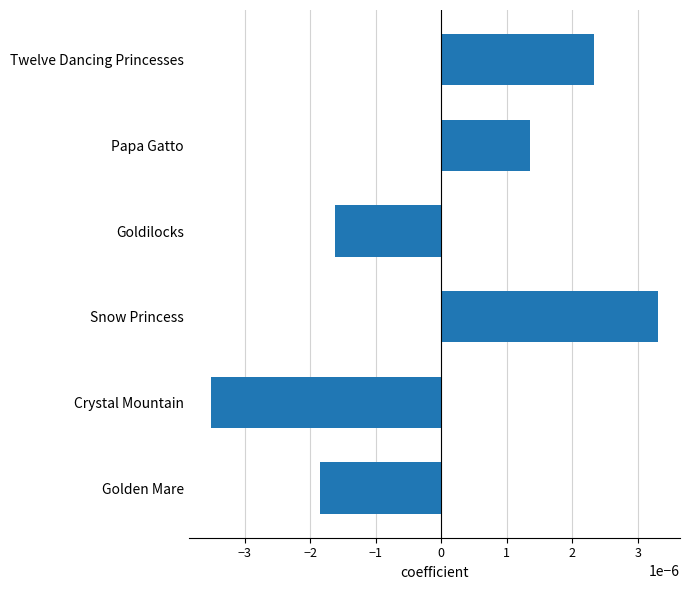

Which label corresponds to the largest value in the chart?

Snow Princess